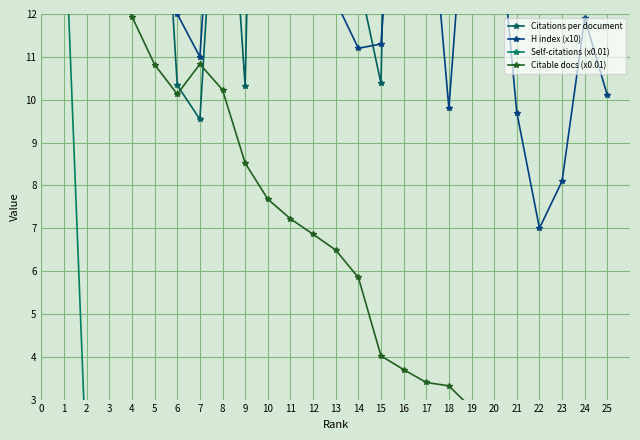

Where is the first local minimum for Citations per document?

2